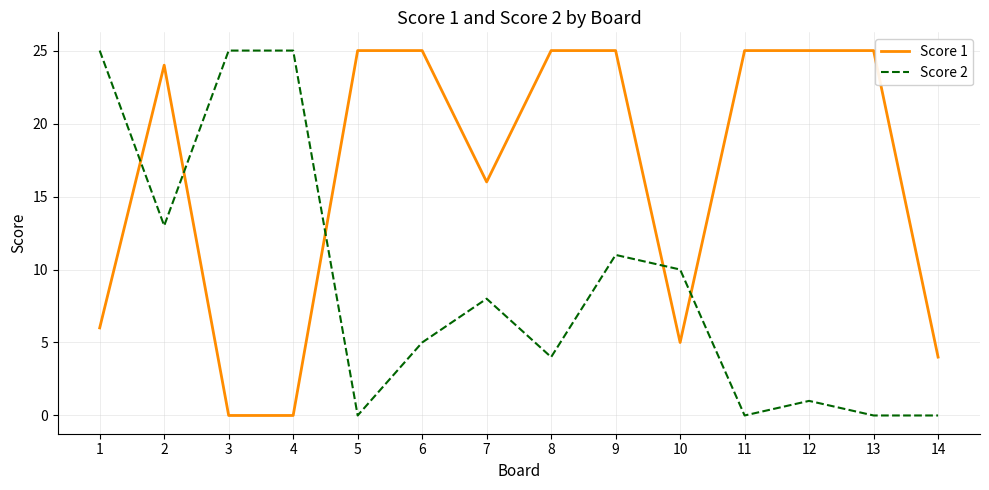

What is the sum of all Score 1 values?

230